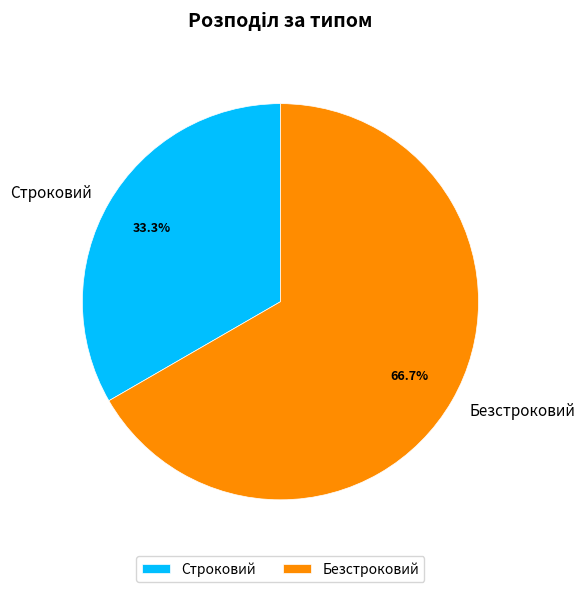

Combined, do Безстроковий and Строковий account for over 50%?

Yes